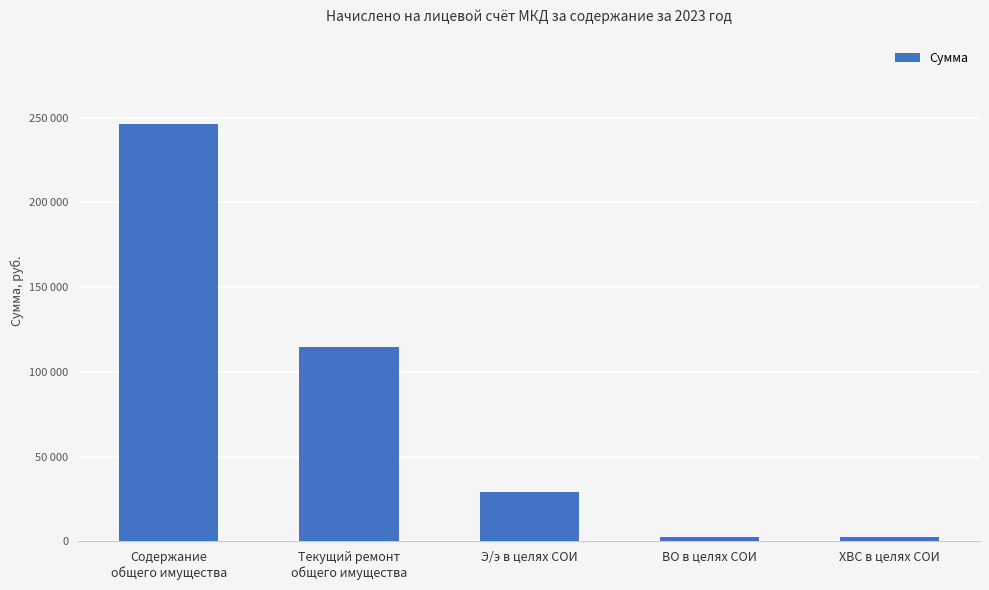

Where does the data first go above 28957?

Содержание
общего имущества